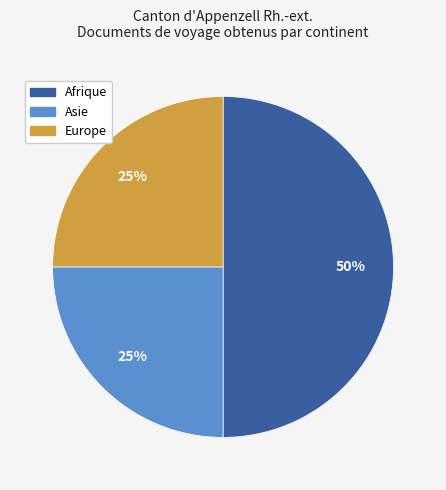

To the nearest percent, what is the average slice percentage?

33%